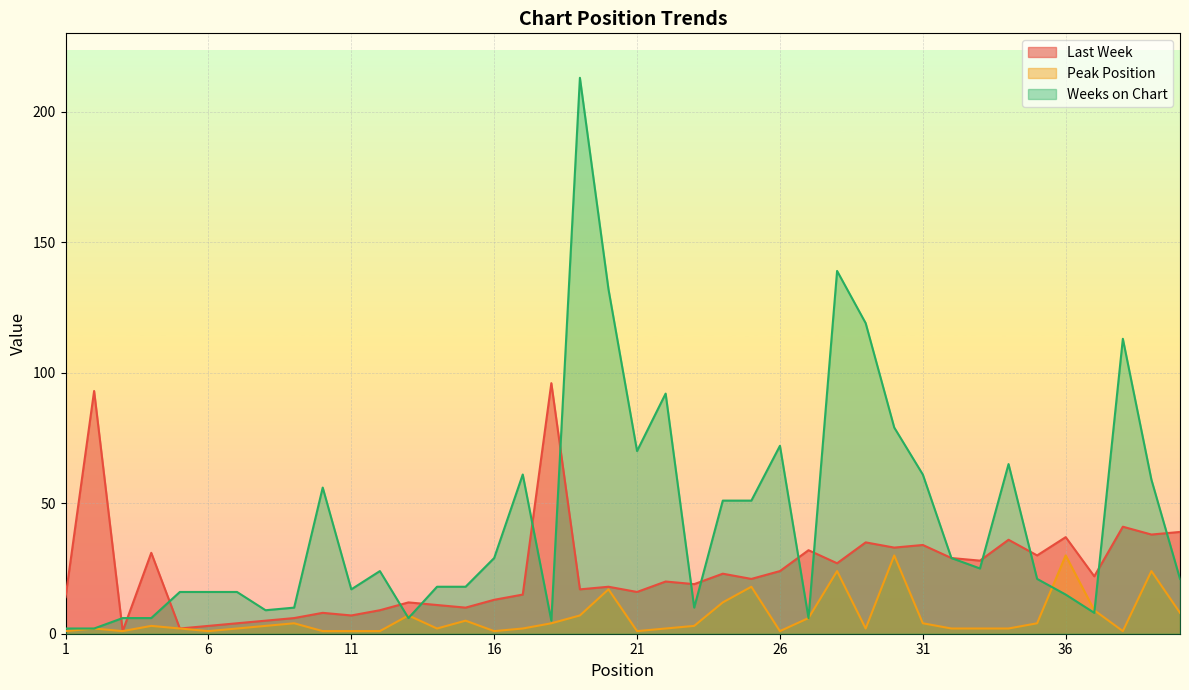

In Last Week, how many points are lower than both neighbors (excluding endpoints)?

14